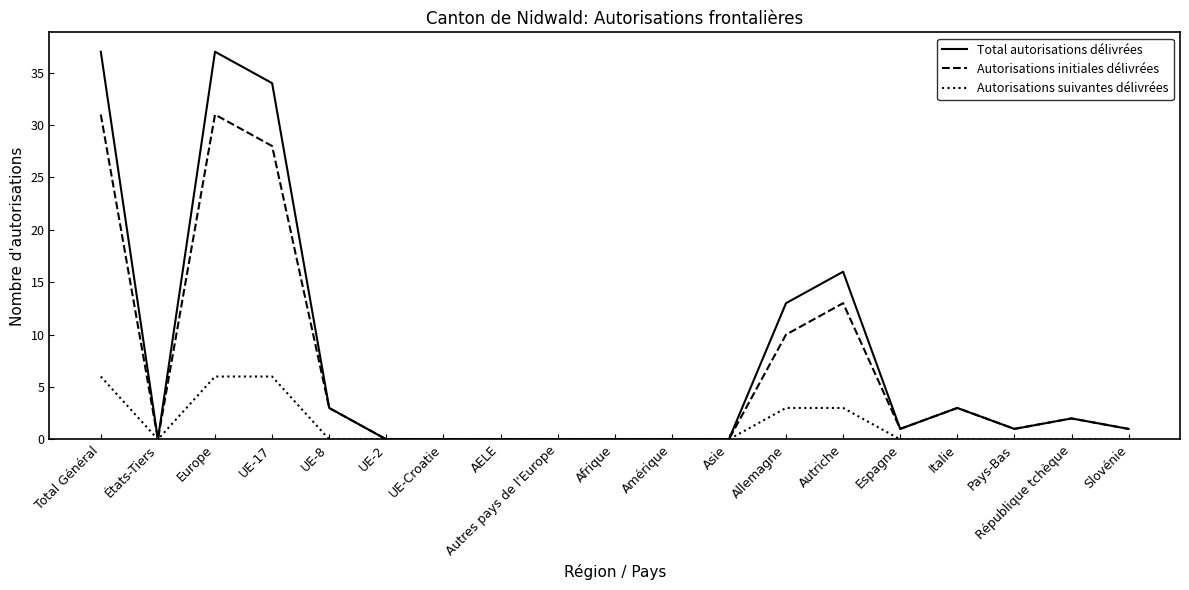

The value of Total autorisations délivrées at Slovénie is 1. True or false?

True